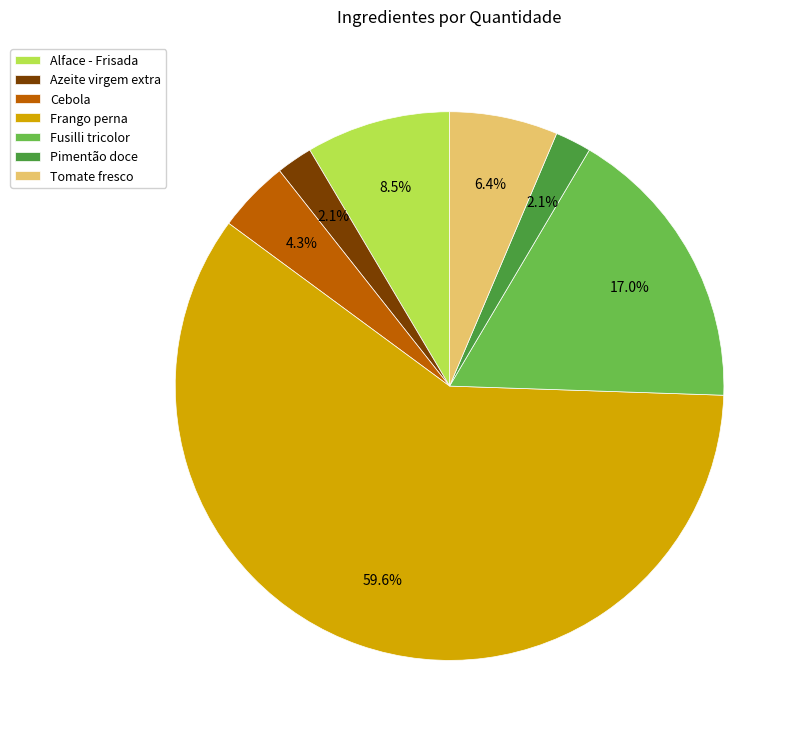

What percentage is NOT represented by Tomate fresco?

93.6%